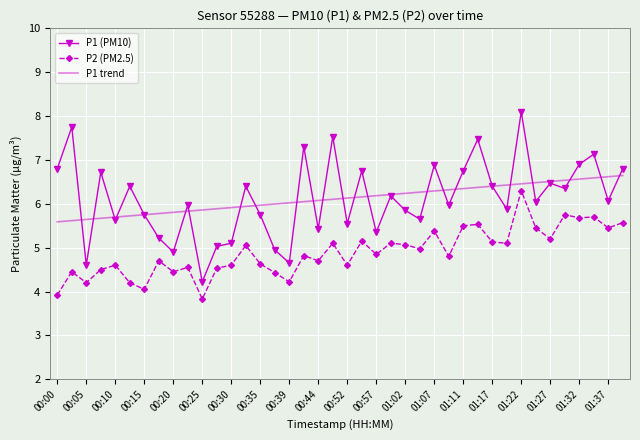

How many series are shown in this chart?

3